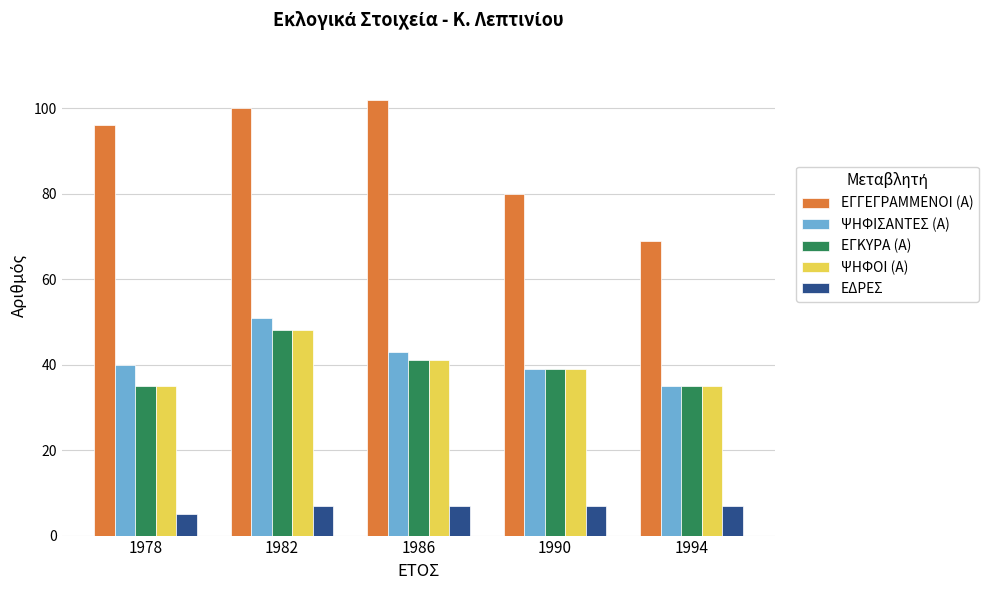

What are all the series names shown in the legend?

ΕΓΓΕΓΡΑΜΜΕΝΟΙ (Α), ΨΗΦΙΣΑΝΤΕΣ (Α), ΕΓΚΥΡΑ (Α), ΨΗΦΟΙ (Α), ΕΔΡΕΣ